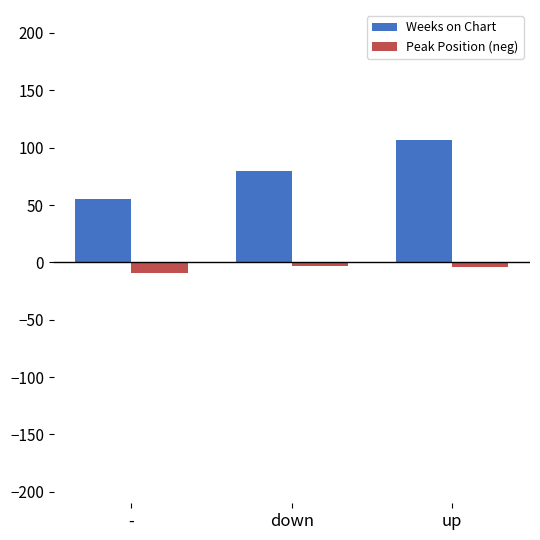

What is the label of the 1st bar from the right?

up